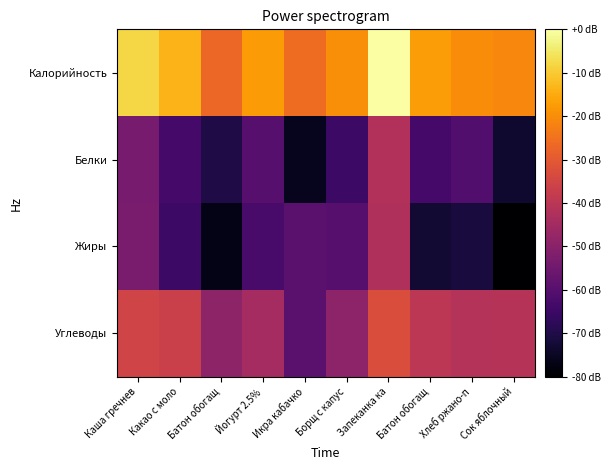

Between Батон обогащ and Йогурт 2.5%, which series saw the biggest shift?

Жиры